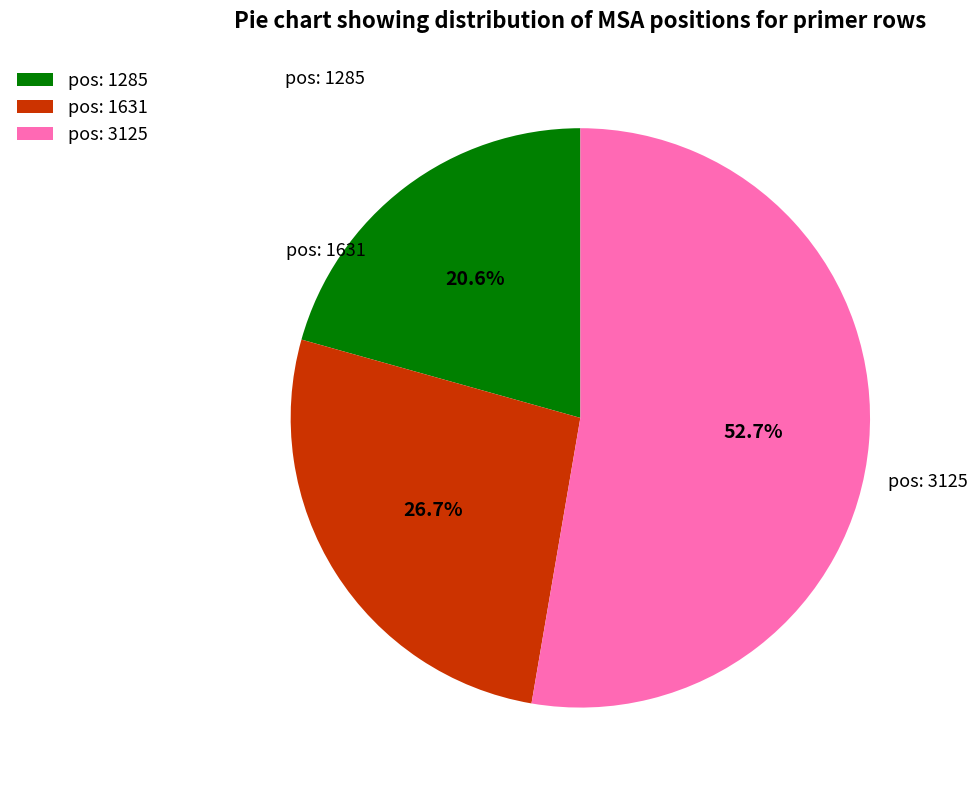

Does pos: 1631 represent more than half of the total?

No